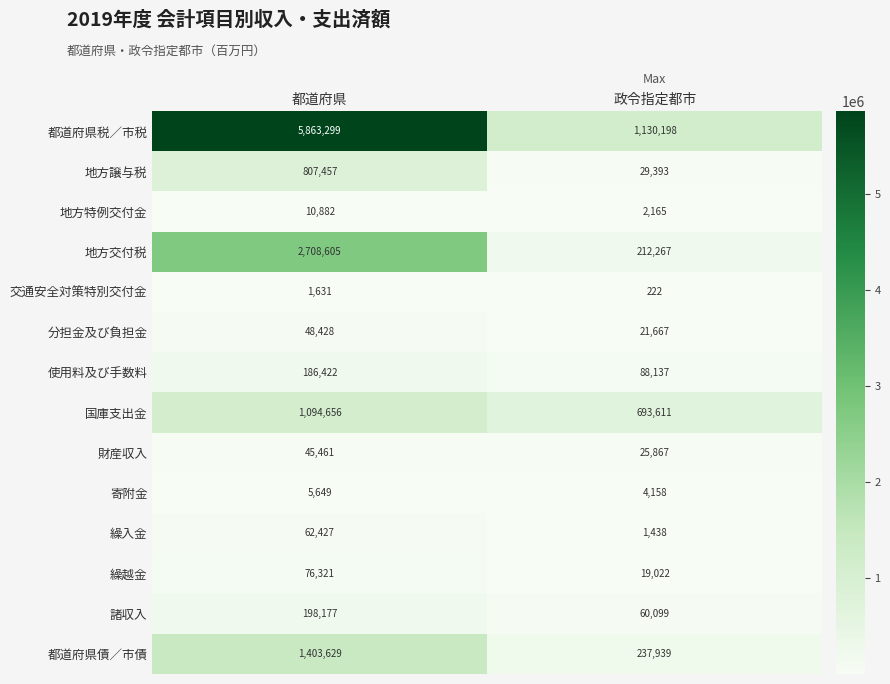

Is the value of 財産収入 at 政令指定都市 greater than the value of 繰越金 at 政令指定都市?

Yes